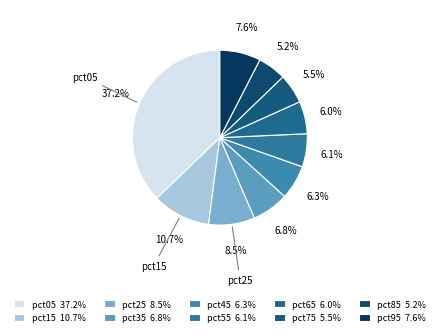

Between pct75 and pct25, which is larger?

pct25